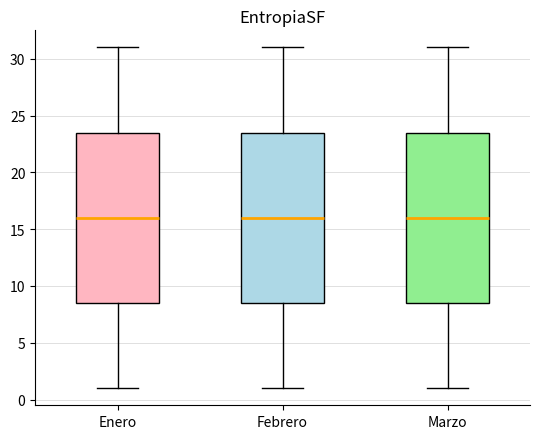

Reading left to right, transcribe this box plot: for each box, give where its median line is, the range the box spans, and where its two whiskers end, as read against the y-axis. The values are not printed on the chart, so give them approximately, as read against the axis.

Enero: median 16.0, box 8.5 to 23.5, whiskers 1.0 to 31.0
Febrero: median 16.0, box 8.5 to 23.5, whiskers 1.0 to 31.0
Marzo: median 16.0, box 8.5 to 23.5, whiskers 1.0 to 31.0